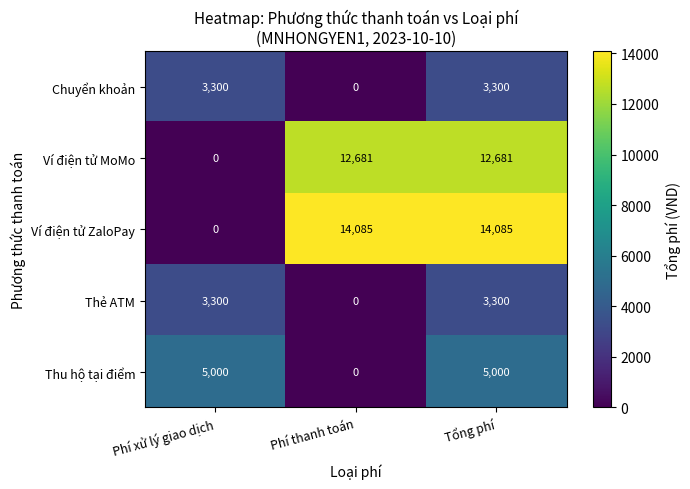

Reading left to right, list all the values displayed in this chart.

Chuyển khoản: 3300	0	3300
Ví điện tử MoMo: 0	12681	12681
Ví điện tử ZaloPay: 0	14085	14085
Thẻ ATM: 3300	0	3300
Thu hộ tại điểm: 5000	0	5000